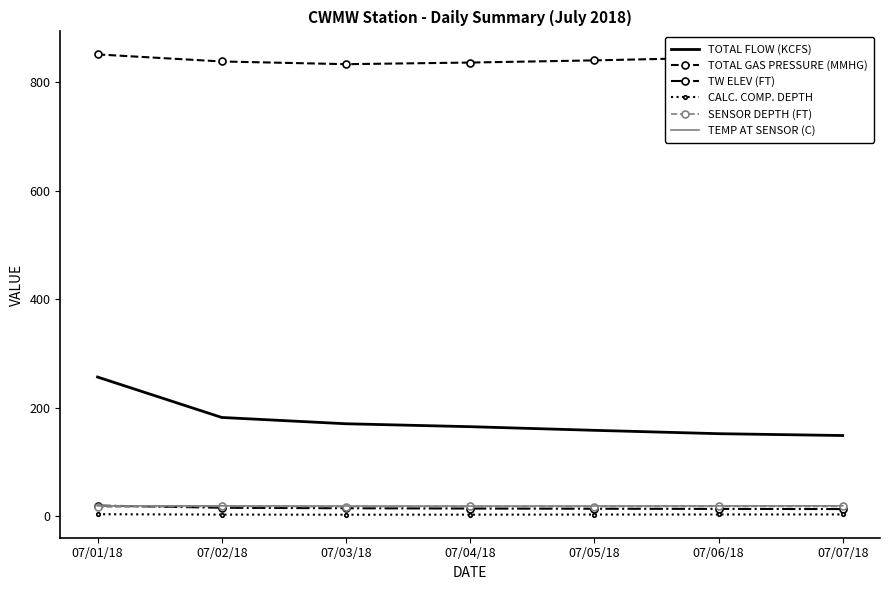

What is the highest value of the TOTAL FLOW (KCFS) series?

256.5